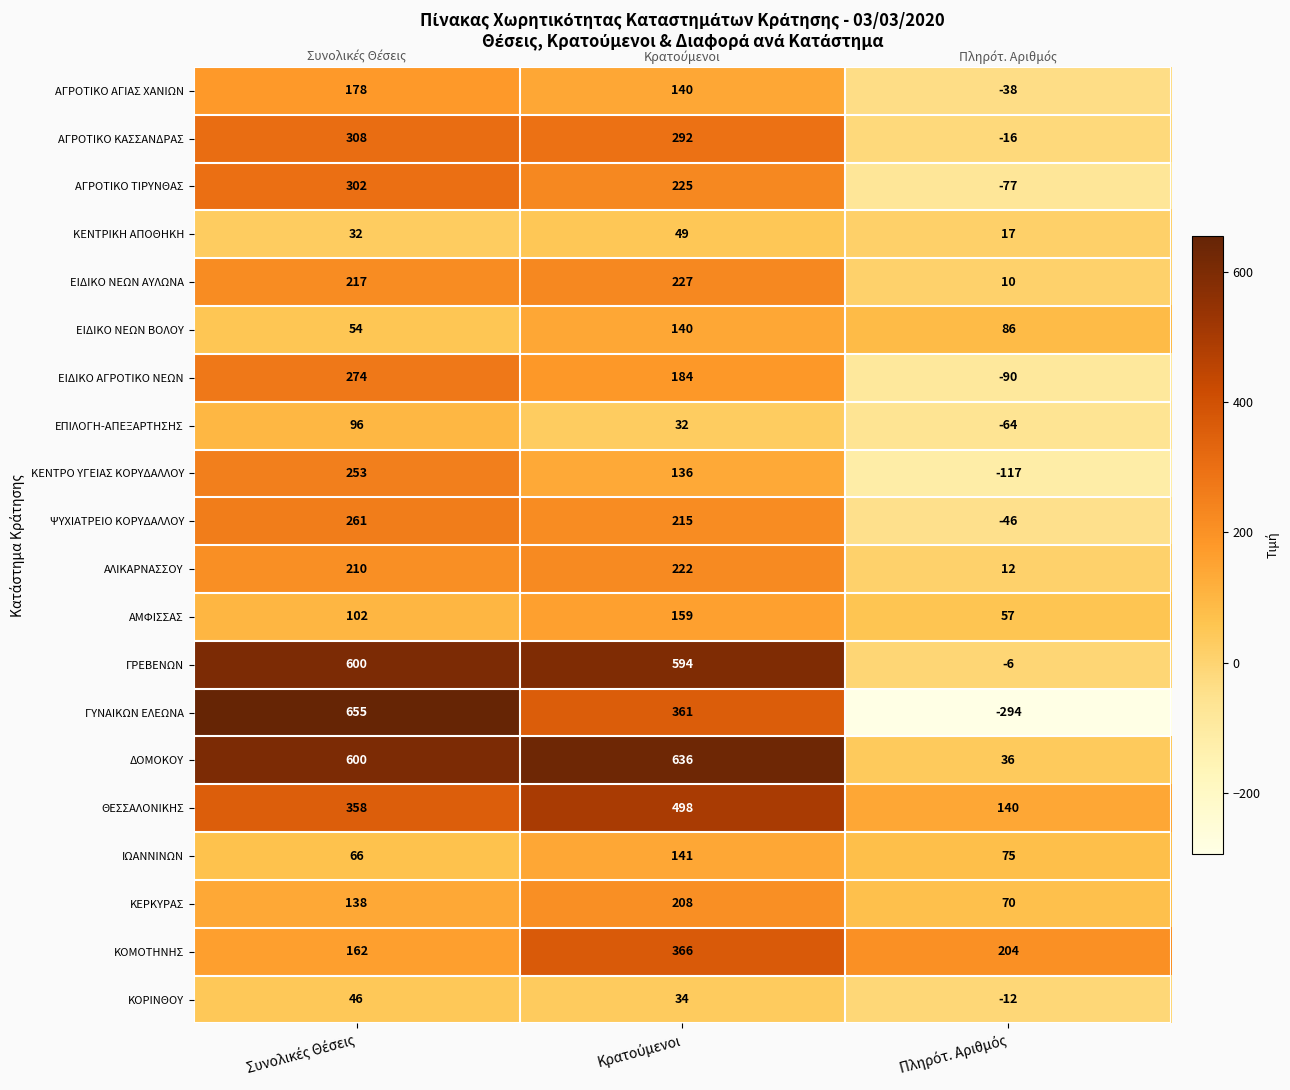

Which series has the widest spread of values?

ΓΥΝΑΙΚΩΝ ΕΛΕΩΝΑ